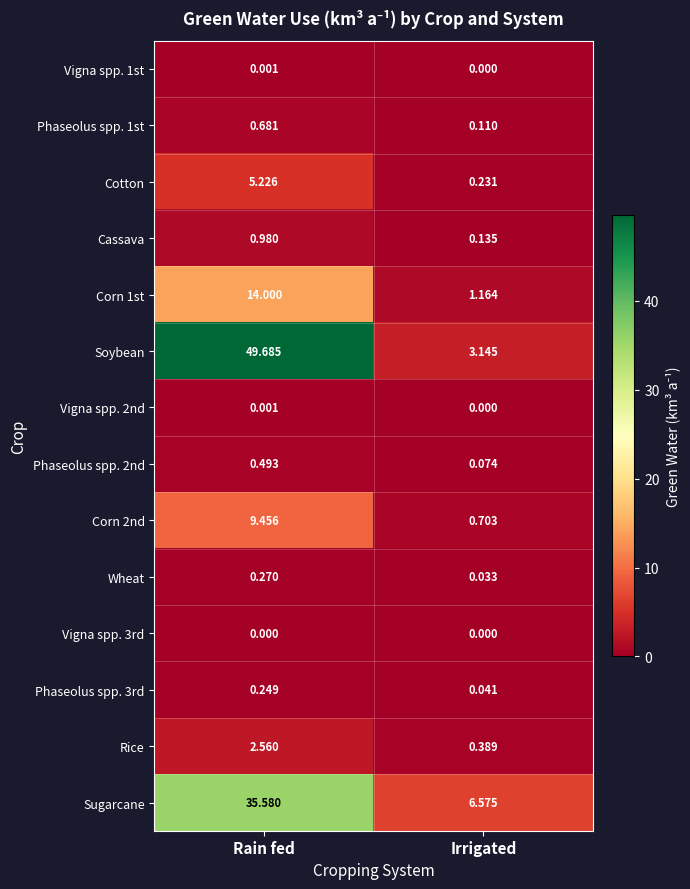

Count the number of data series in this chart.

14